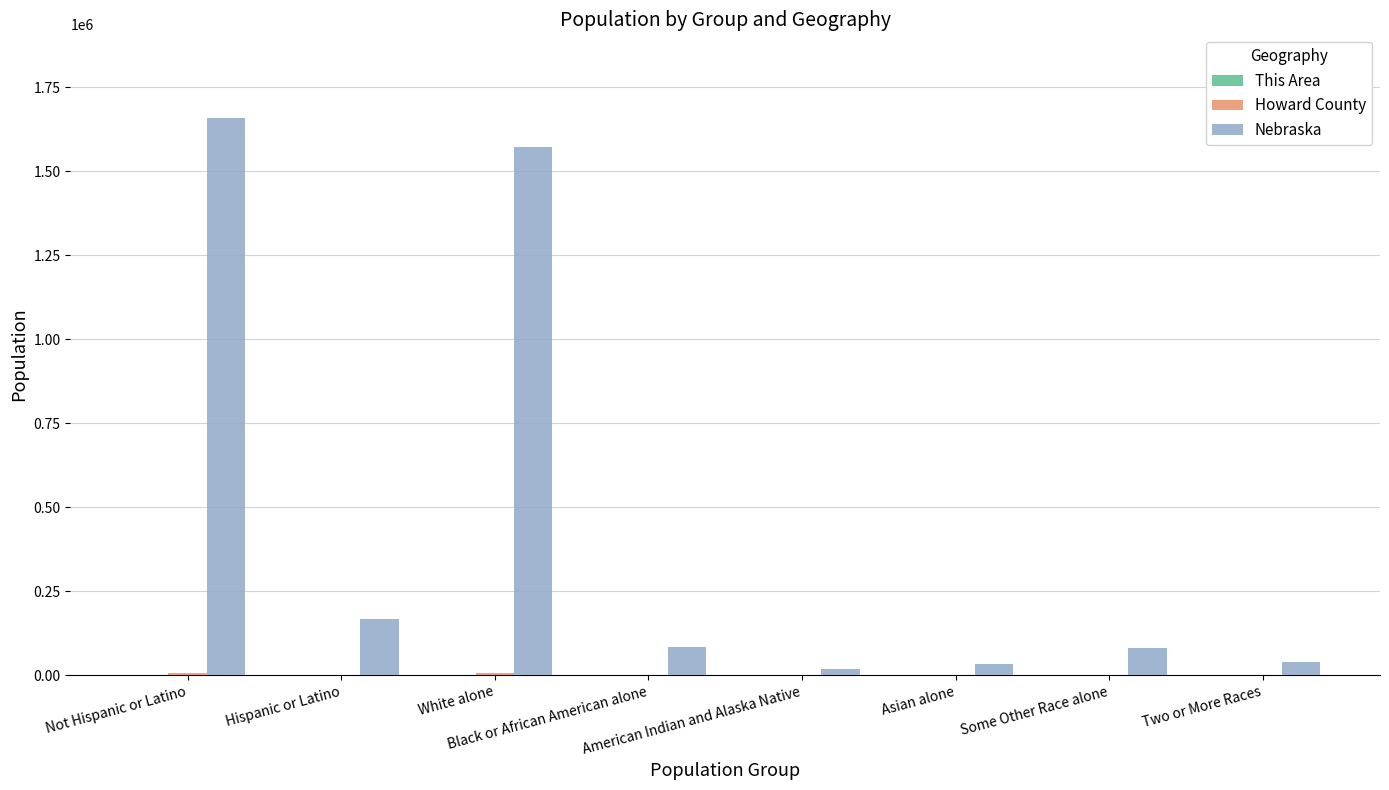

Which series has the largest total across all categories?

Nebraska